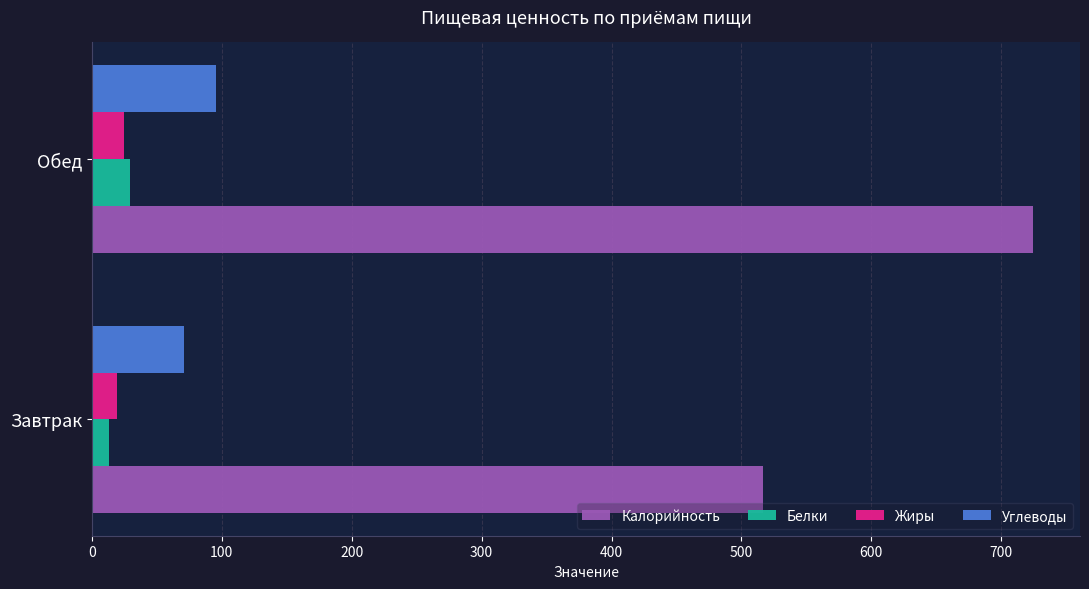

What is the average value of the Углеводы series?

83.3